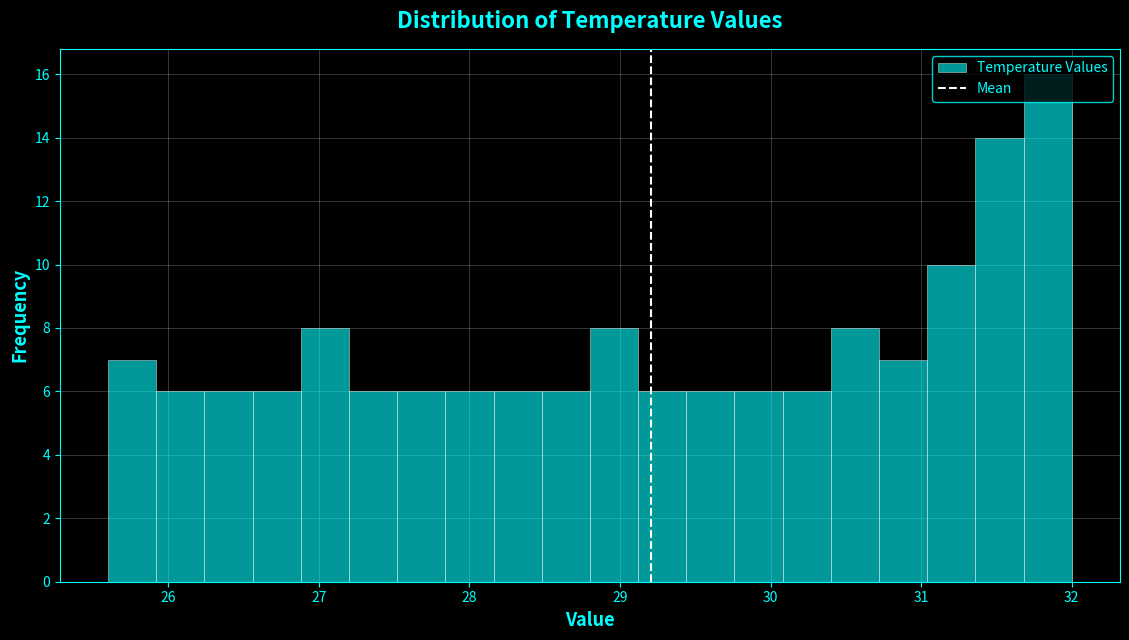

Read against the x-axis, roughly where is the centre of the tallest bar?

31.8